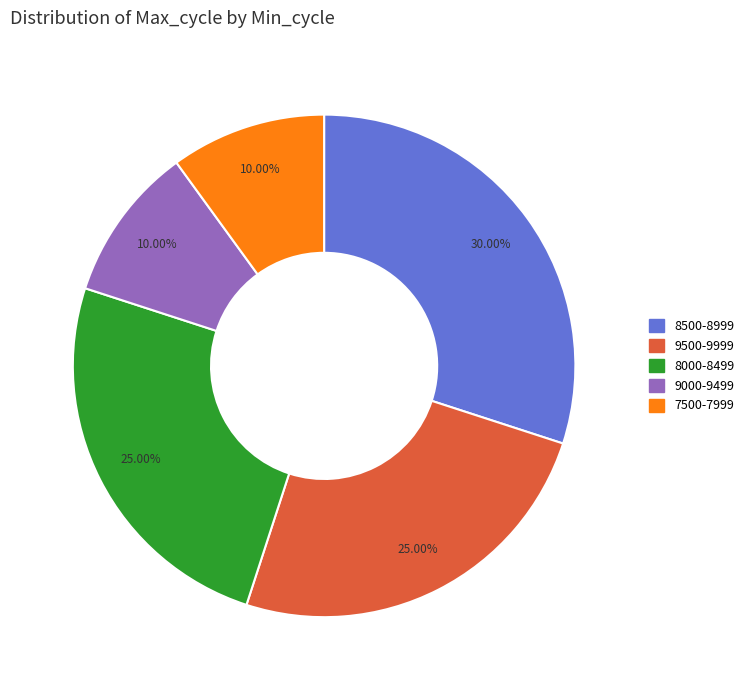

Is there a majority slice in this chart?

No